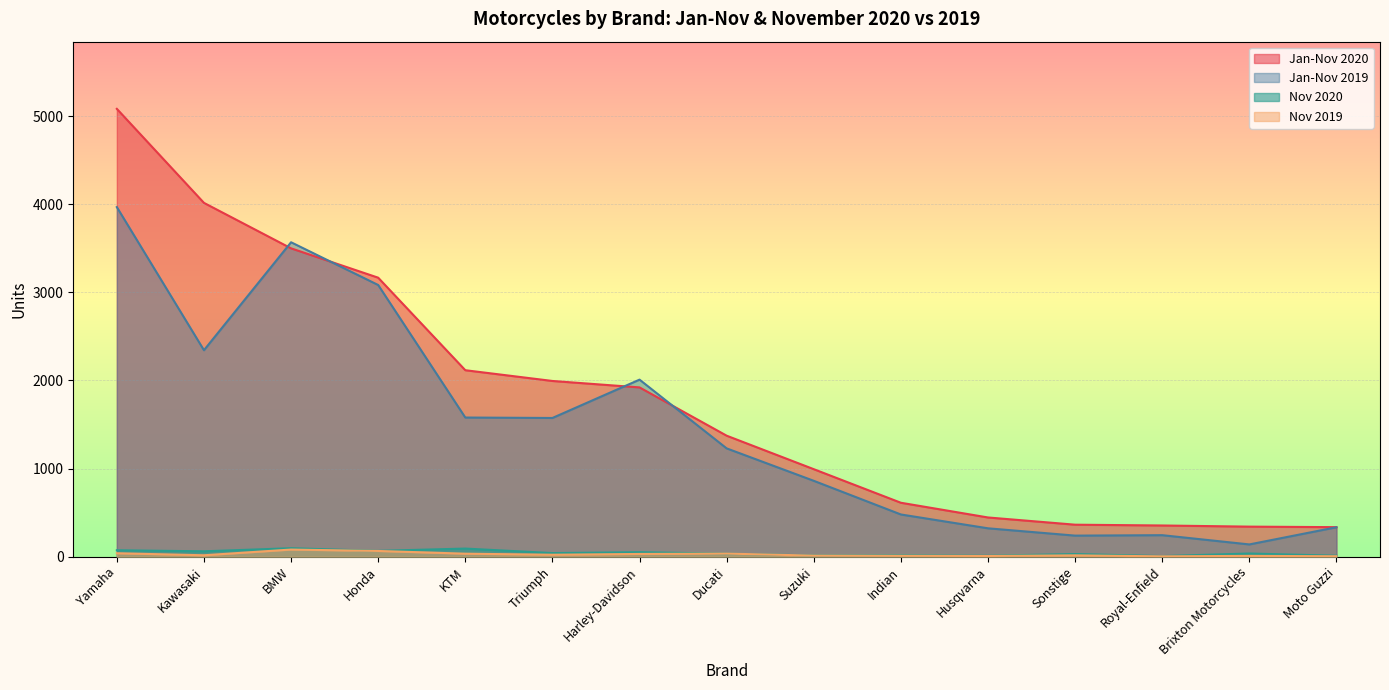

What is the total value across all series at KTM?

3821